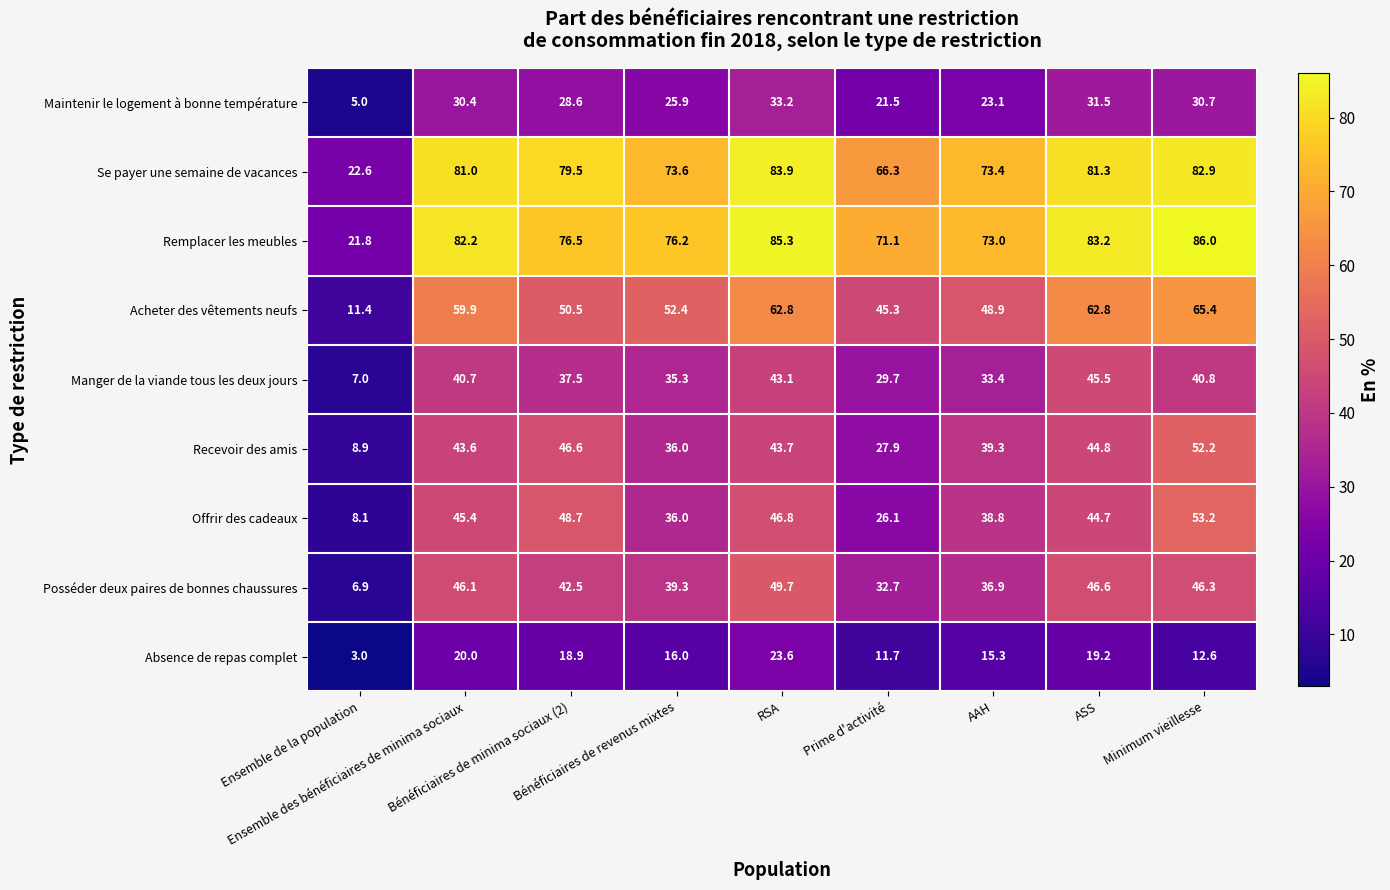

What is the lowest value of the Recevoir des amis series?

8.9